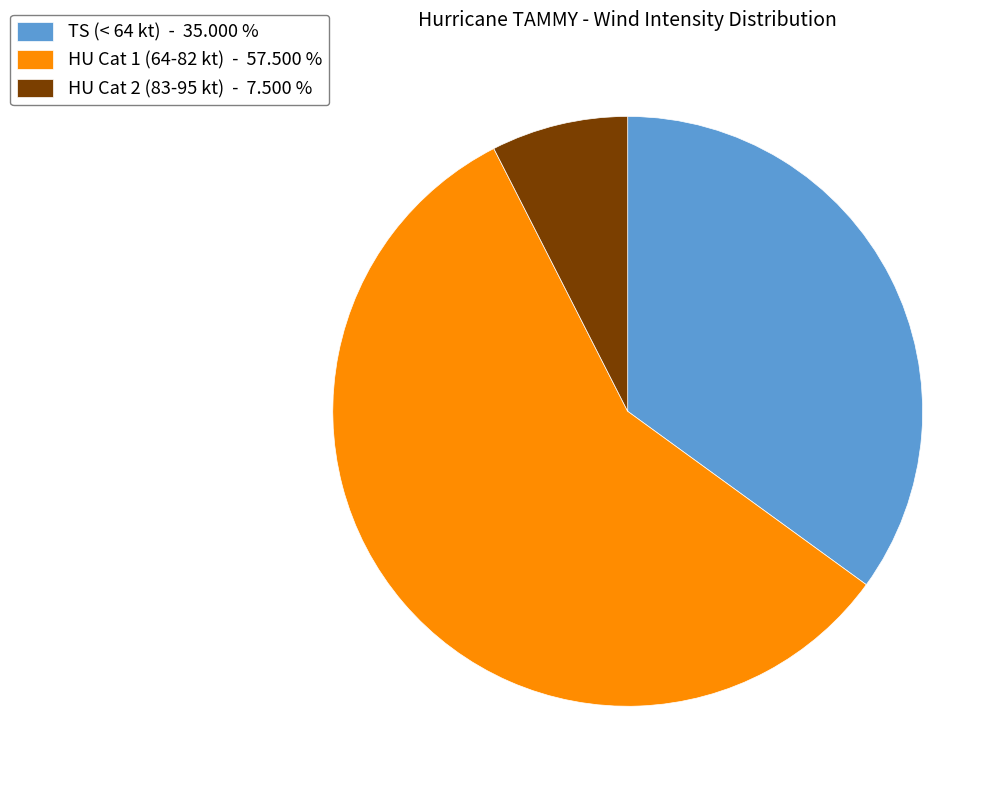

Which slice is the largest?

HU Cat 1 (64-82 kt) - 57.500 %